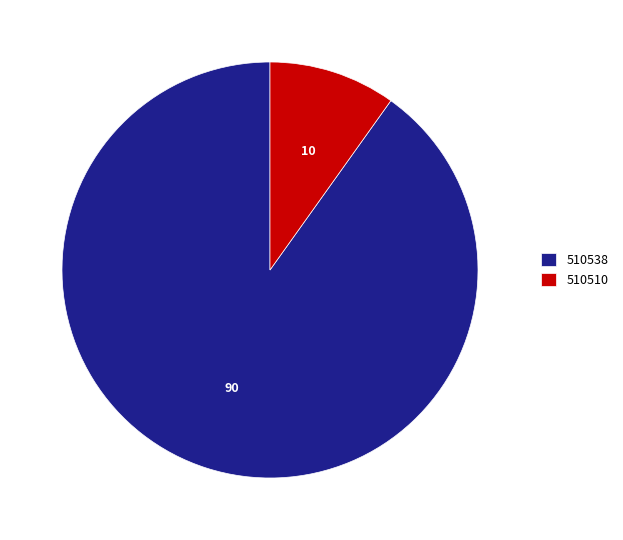

Between 510510 and 510538, which is larger?

510538